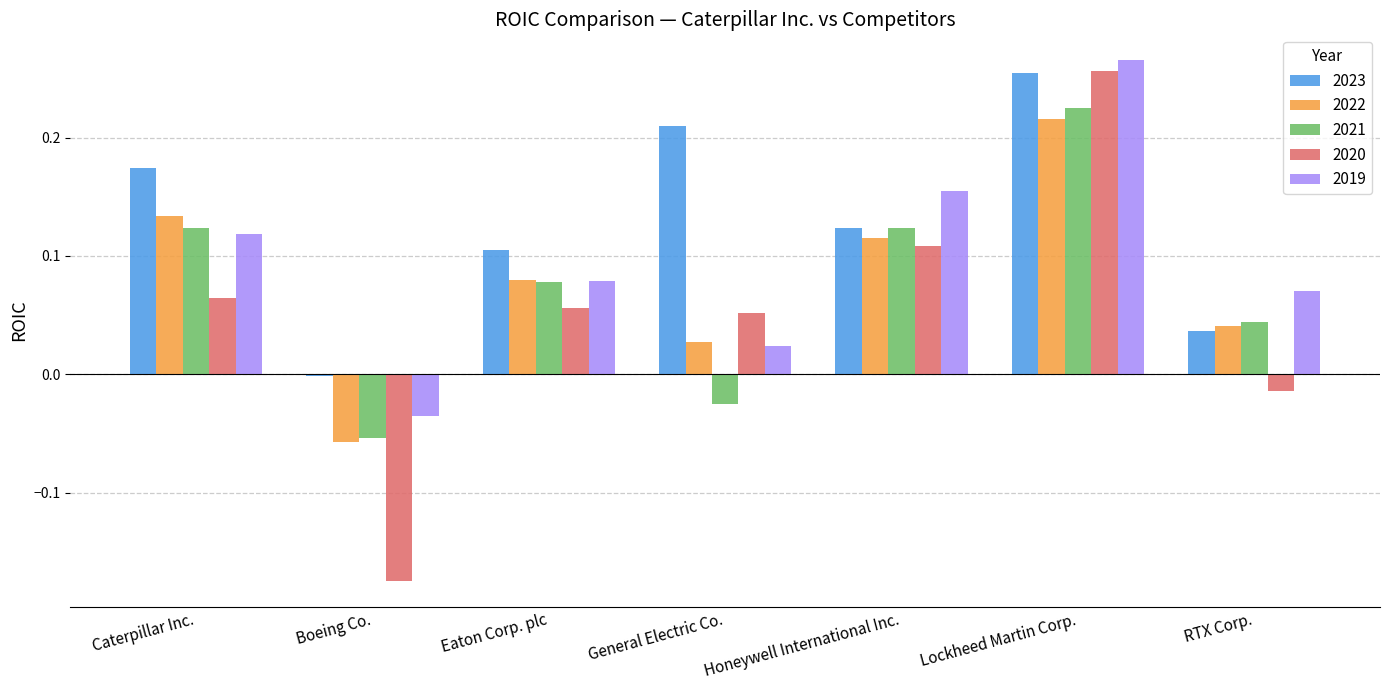

Which label corresponds to the largest value in the chart?

Lockheed Martin Corp.